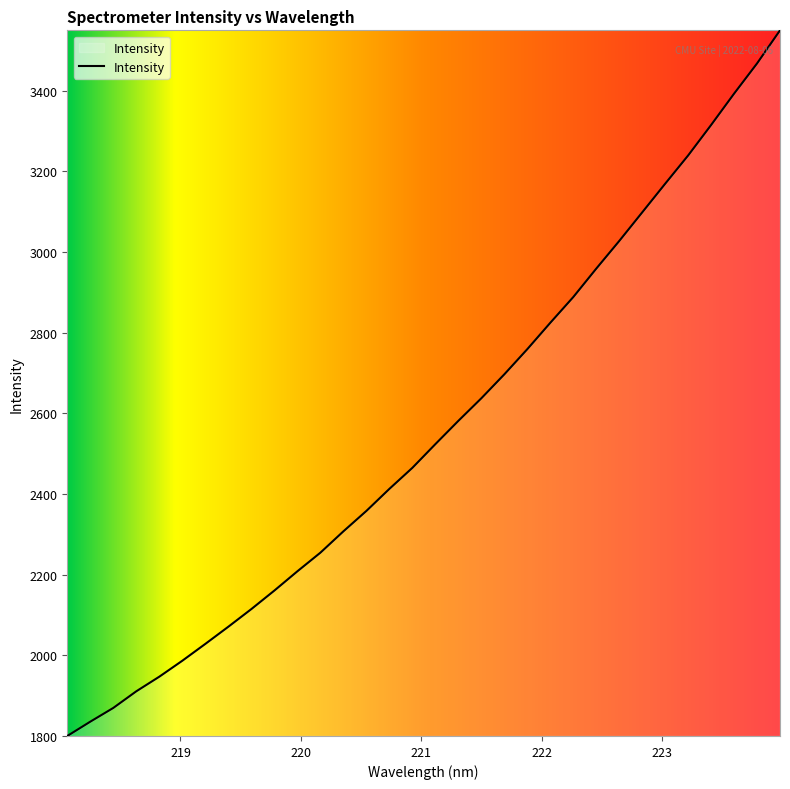

What is the greatest value displayed?

3549.9